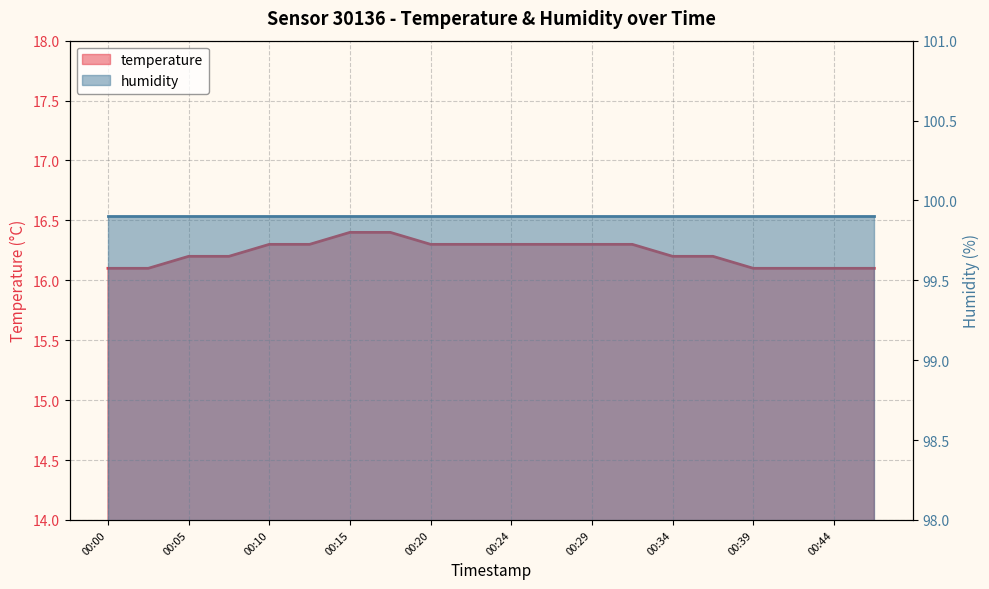

Is it true that the value at 00:24 is 16.3?

True